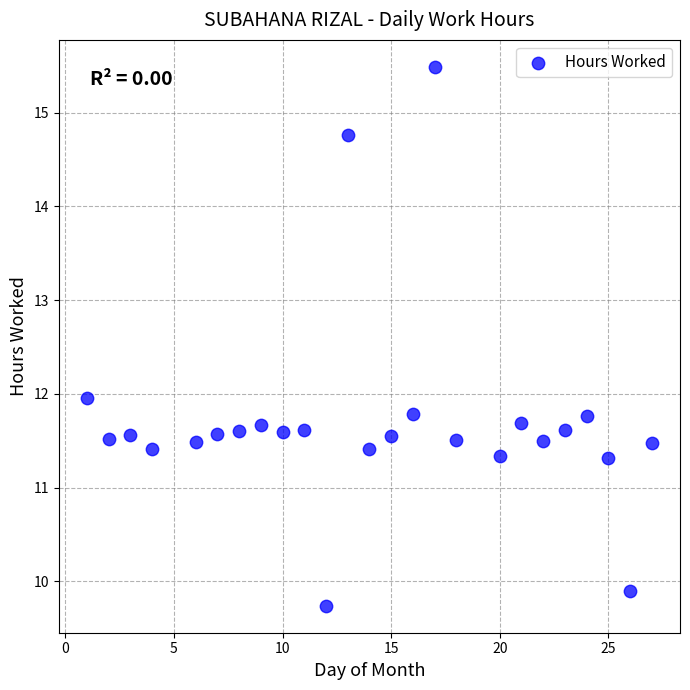

What is the range of X values (max minus min)?

26.0